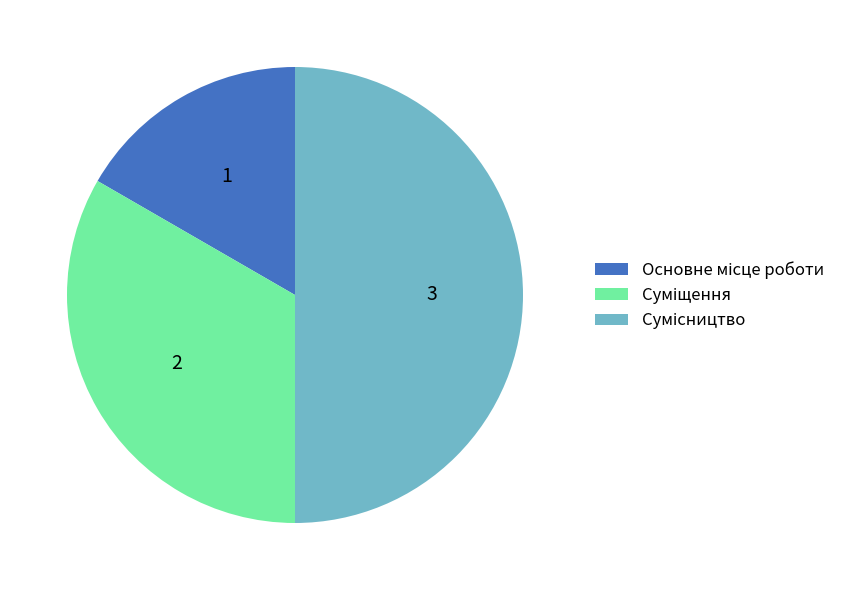

Is the sum of Суміщення and Основне місце роботи greater than half?

No